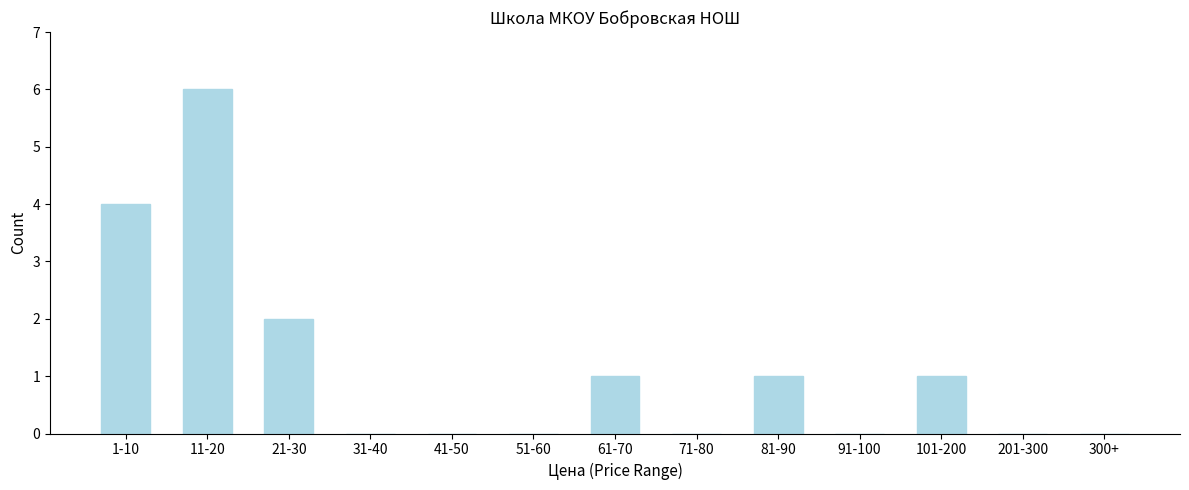

Reading left to right, transcribe all the data shown in this chart.

1-10=4	11-20=6	21-30=2	31-40=0	41-50=0	51-60=0	61-70=1	71-80=0	81-90=1	91-100=0	101-200=1	201-300=0	300+=0